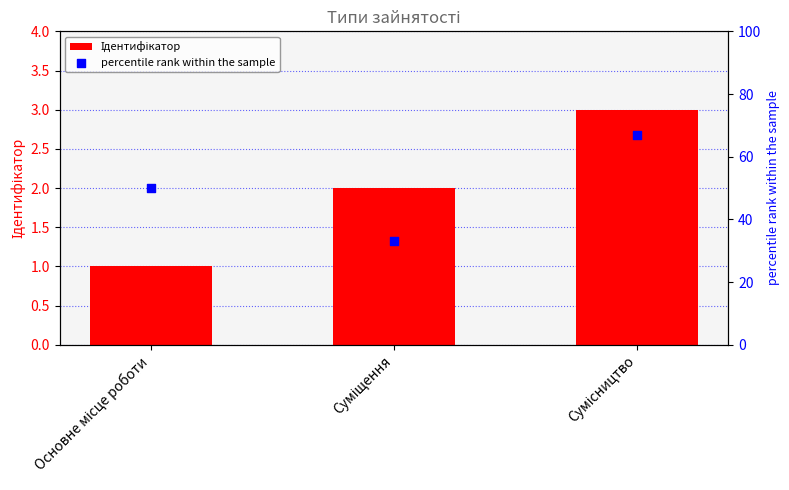

Which series has the largest total across all categories?

percentile rank within the sample